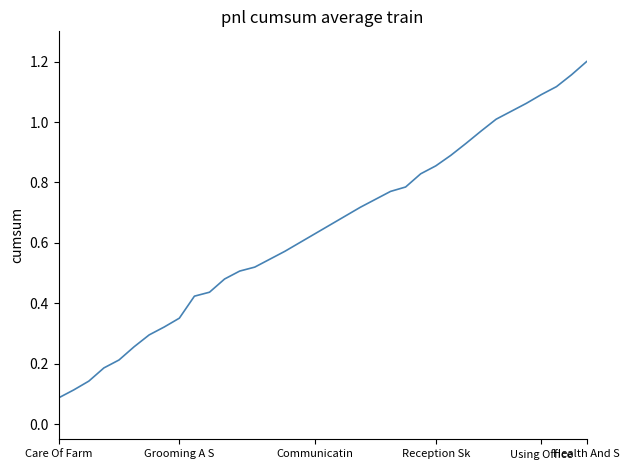

How many categories are shown in the chart?

36